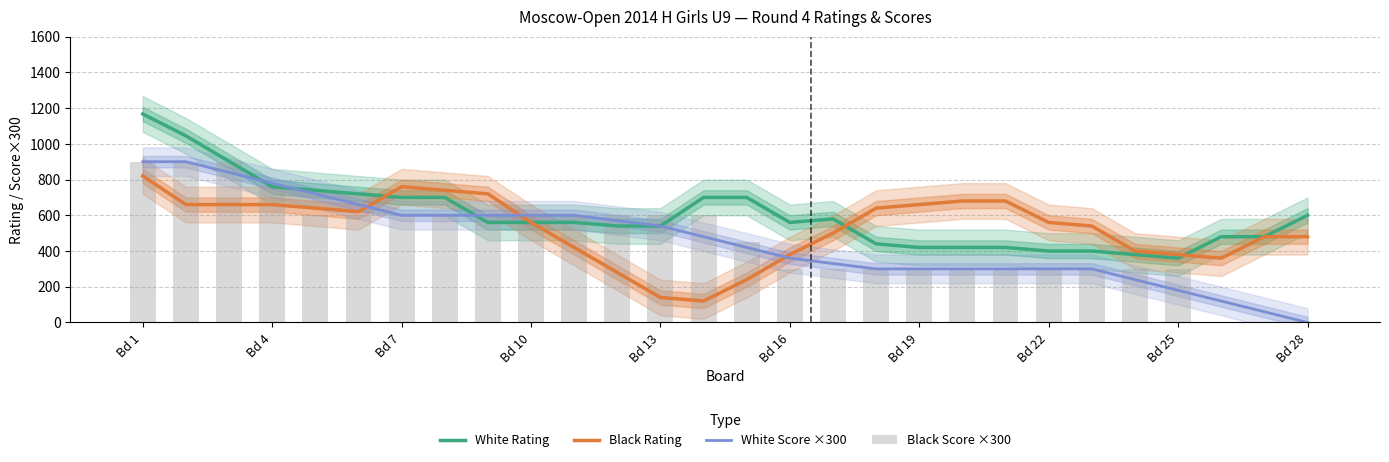

What is the lowest value of the Black Rating series?

120.0